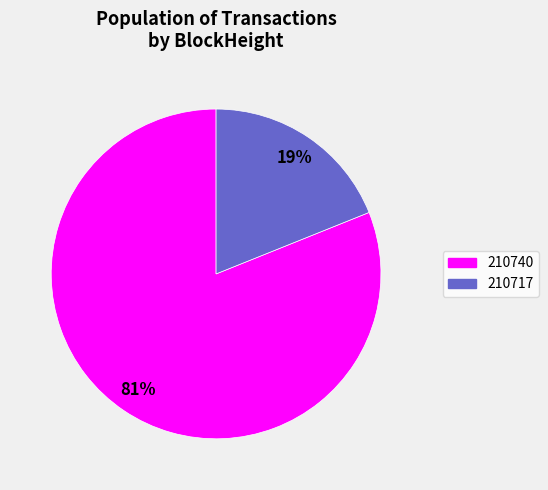

How many slices are in this pie chart?

2